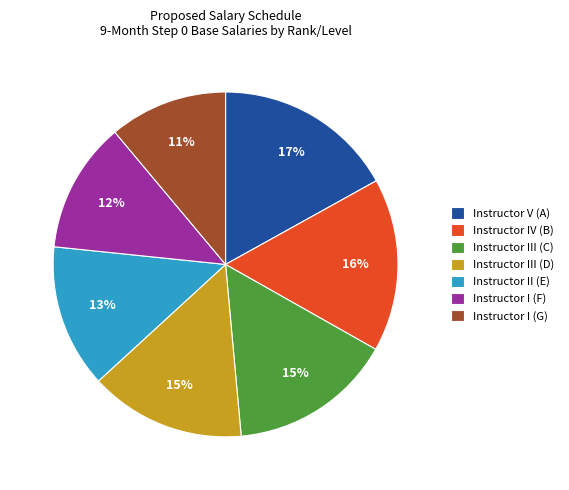

Is the sum of Instructor II (E) and Instructor IV (B) greater than half?

No